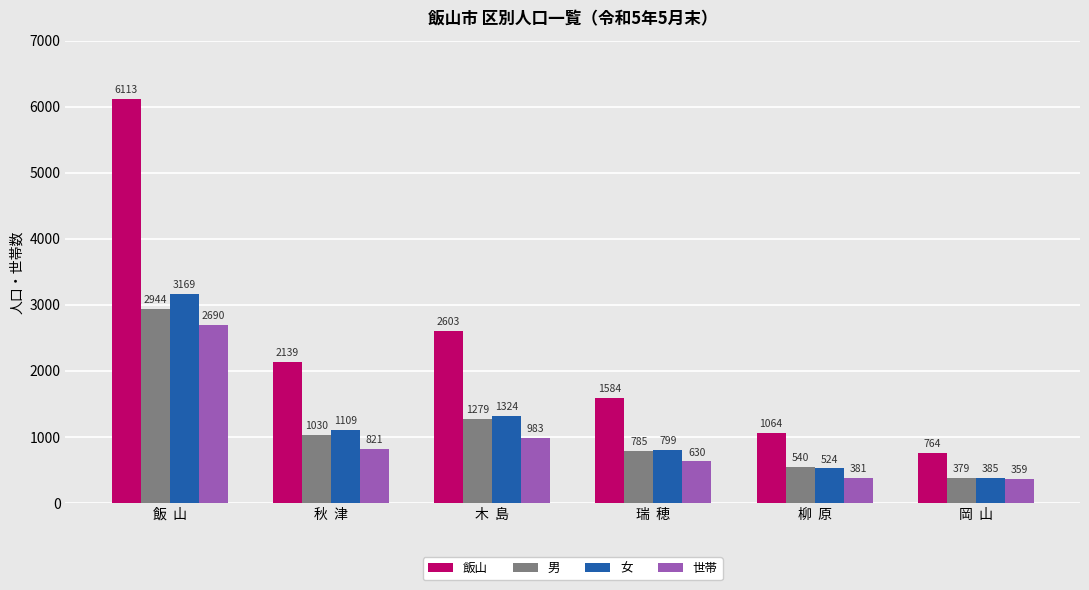

What is the label of the 4th bar from the right?

木  島